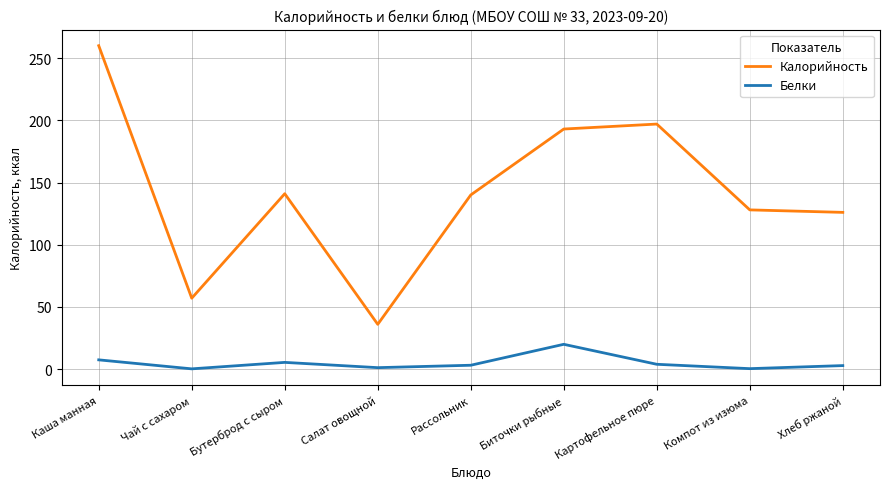

What is the greatest value displayed?

260.0